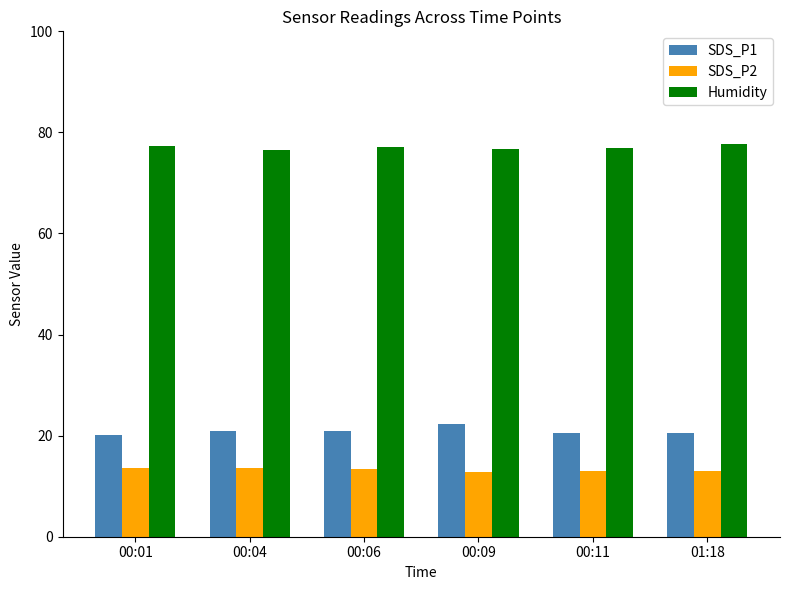

What is the label of the 4th bar from the left?

00:09